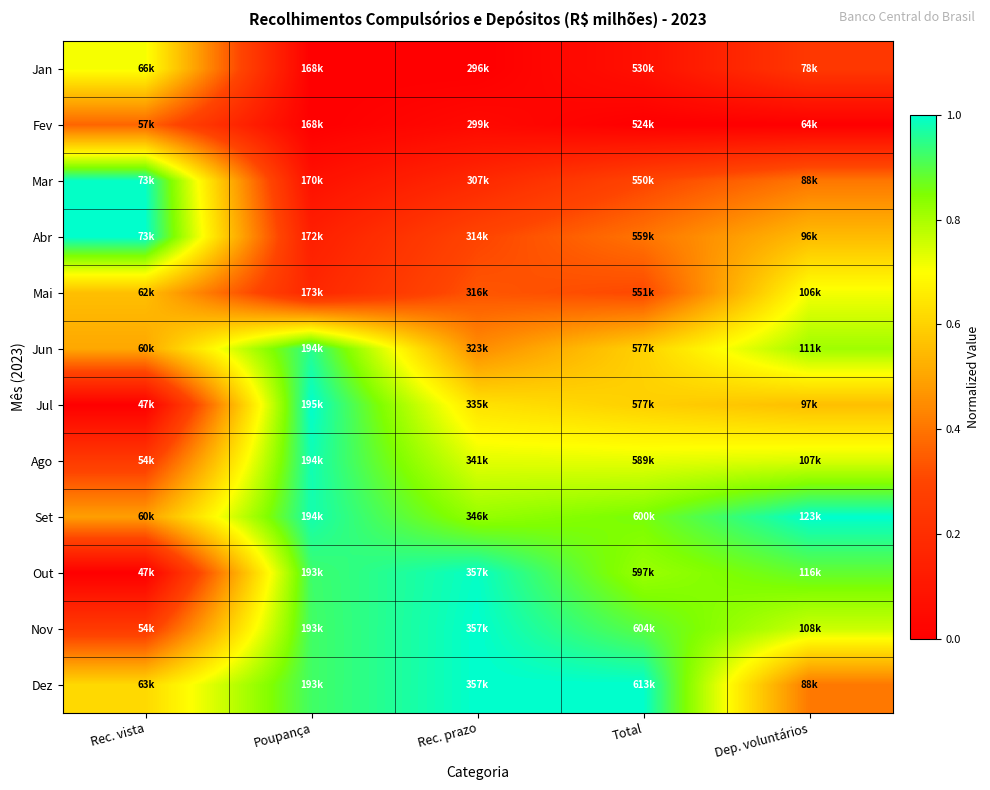

Count the number of categories in the chart.

5